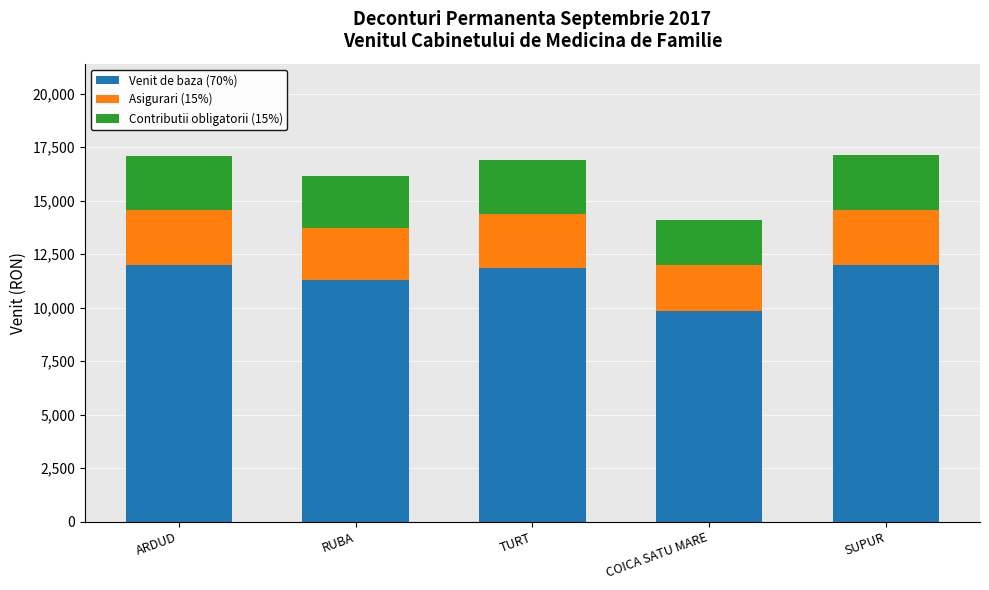

What is the maximum value for Venit de baza (70%)?

11980.9